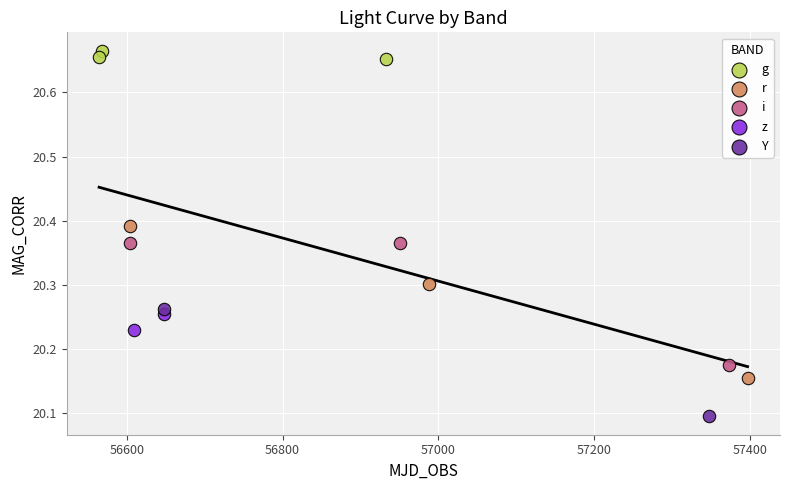

What are all the series names shown in the legend?

g, r, i, z, Y